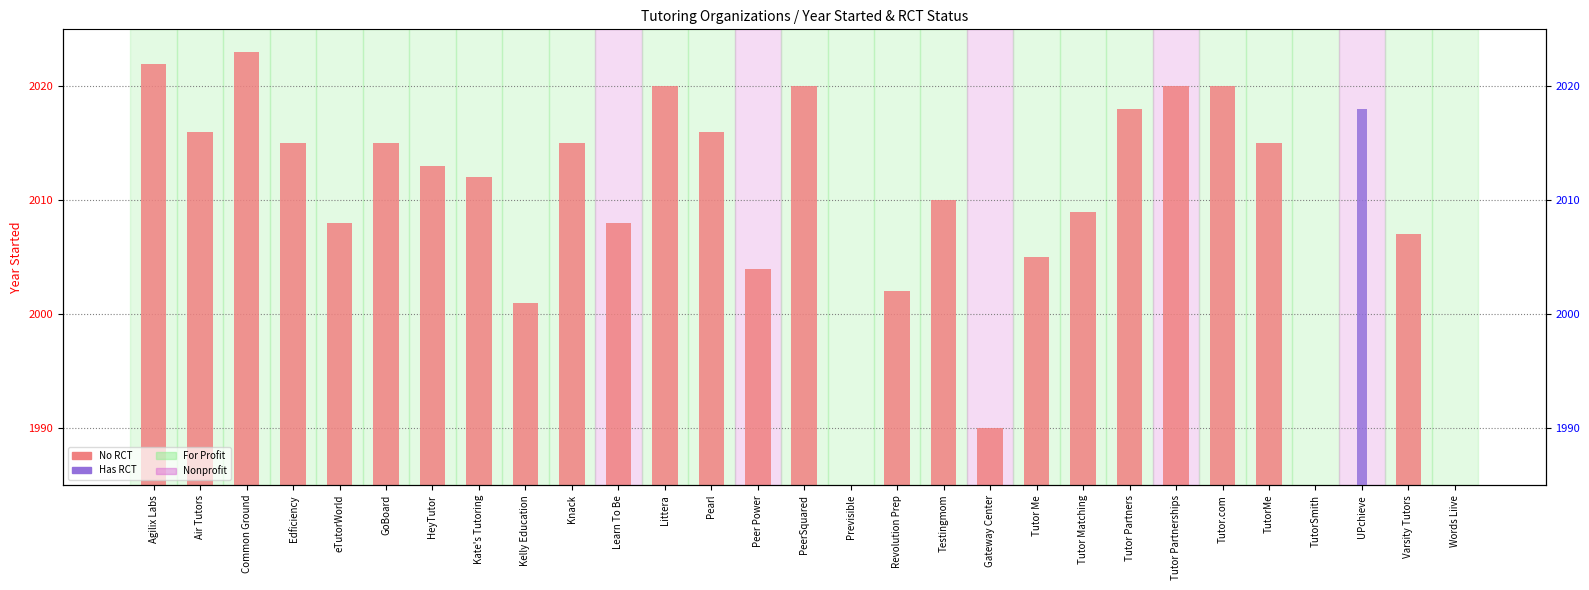

Is it true that the value at Tutor Partnerships is 60?

False